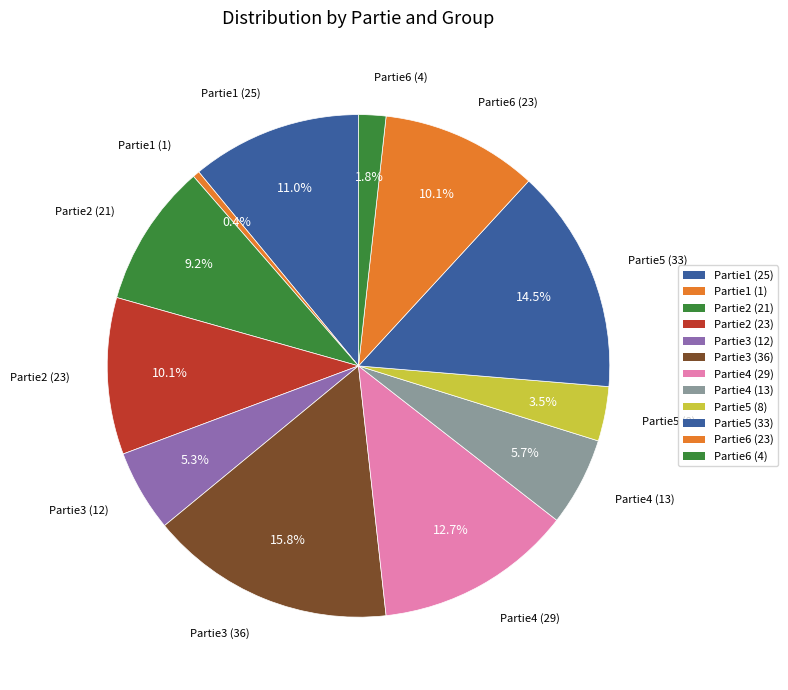

How many slices are in this pie chart?

12